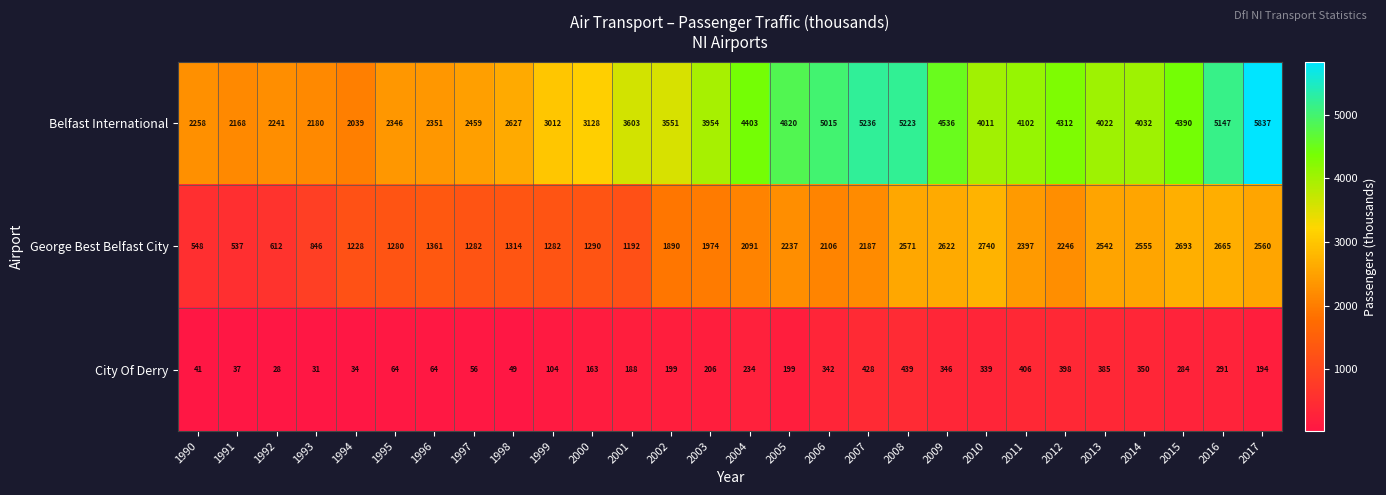

What is the maximum value shown in the chart?

5837